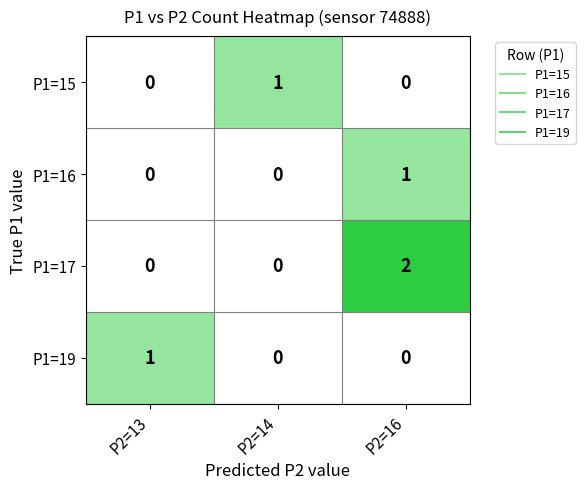

Reading left to right, transcribe all the data shown in this chart.

P1=15: 0	1	0
P1=16: 0	0	1
P1=17: 0	0	2
P1=19: 1	0	0